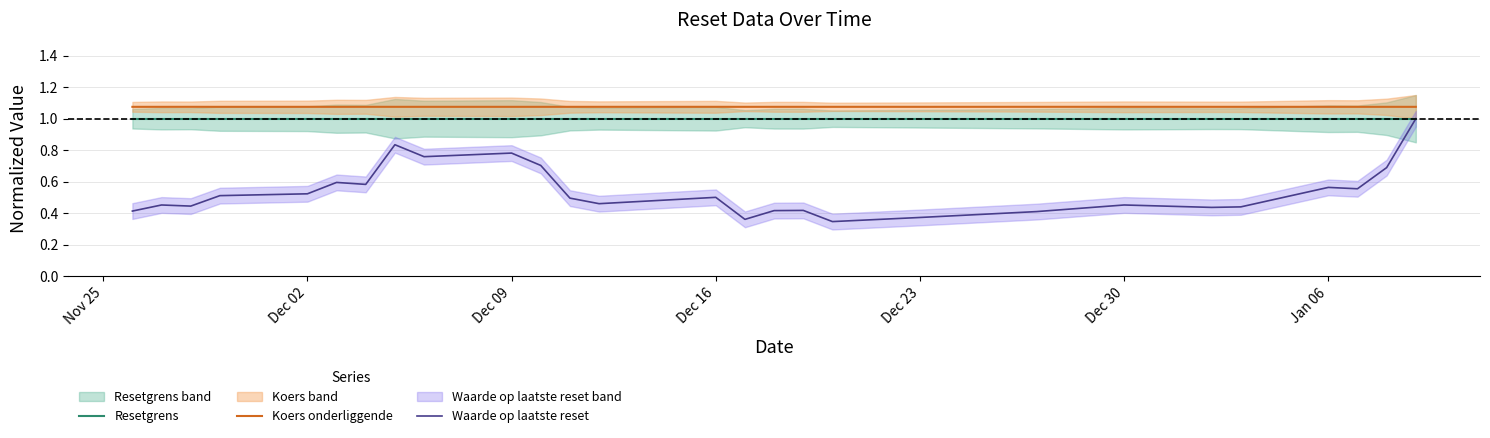

True or false: Koers onderliggende and Waarde op laatste reset intersect in this chart.

False